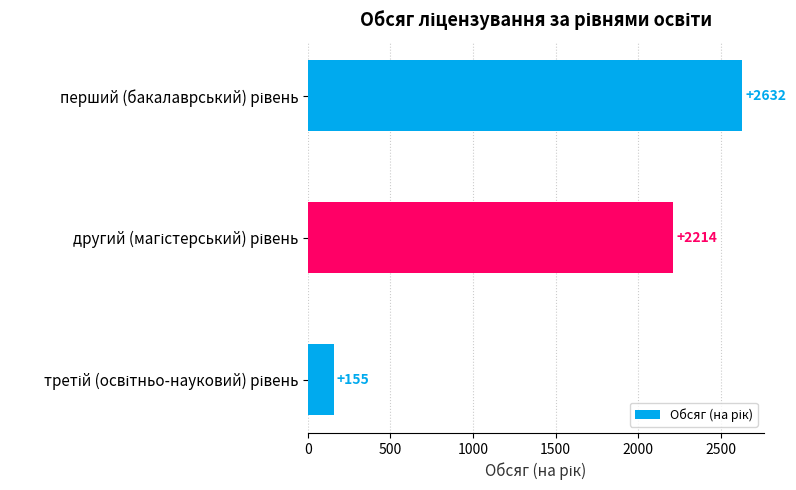

What is the average value?

1667